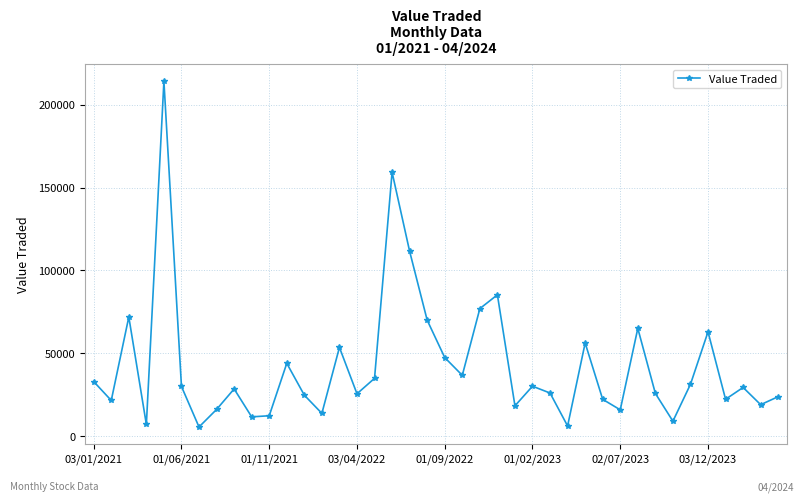

How many data points are less than 29338?

20